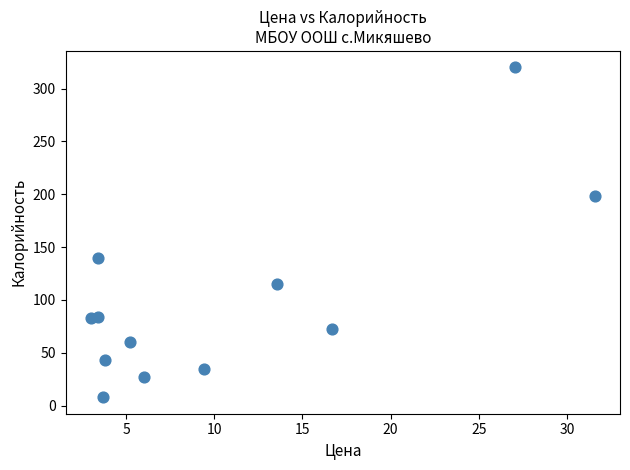

What is the average Y value?

99